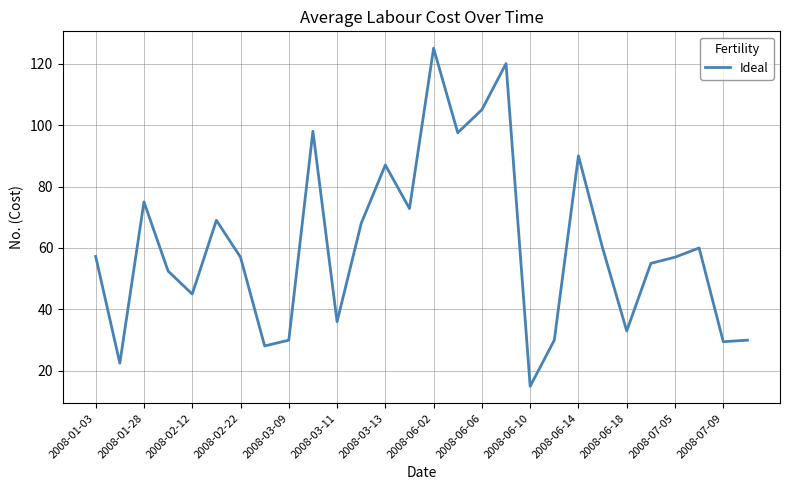

What is the greatest value displayed?

125.0